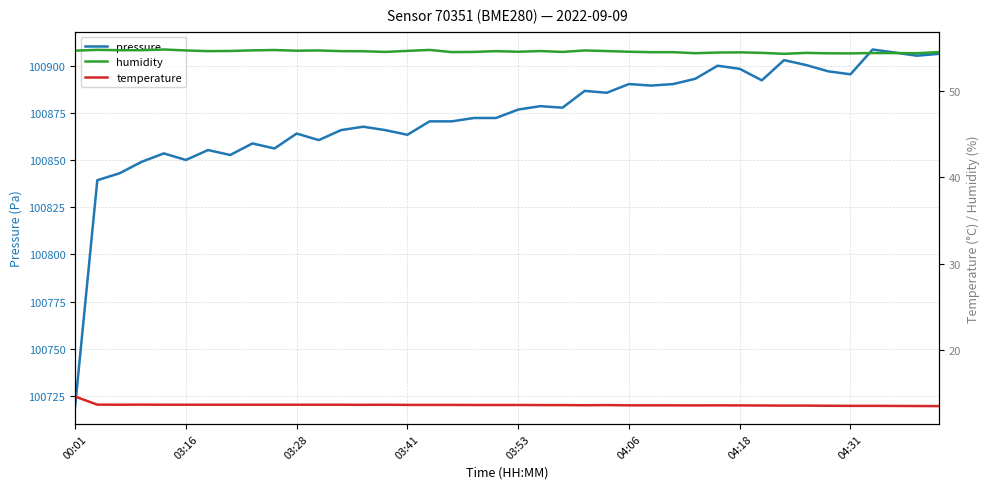

In humidity, how many points are higher than both neighbors (excluding endpoints)?

10